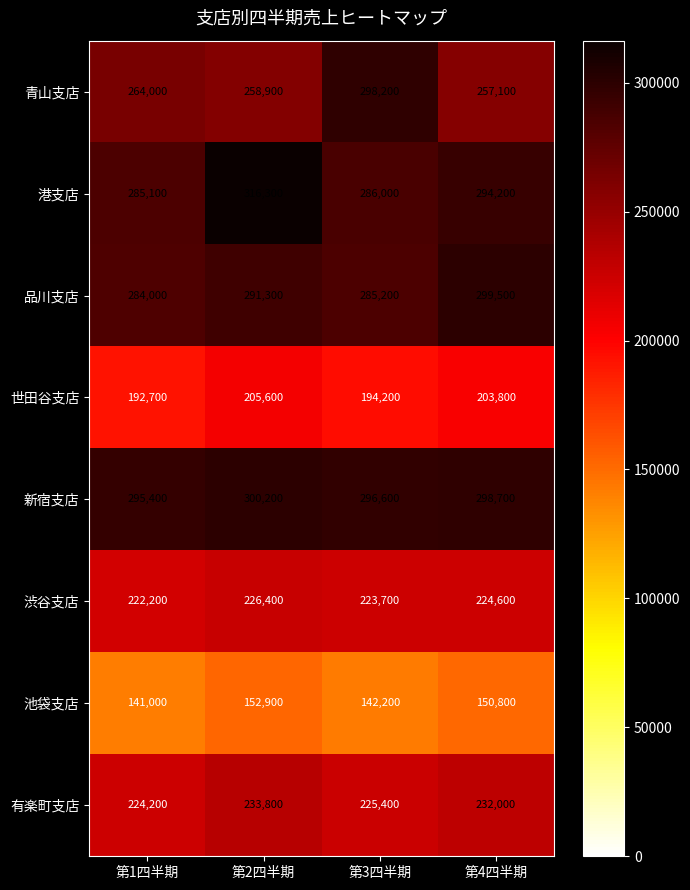

How many series are shown in this chart?

8